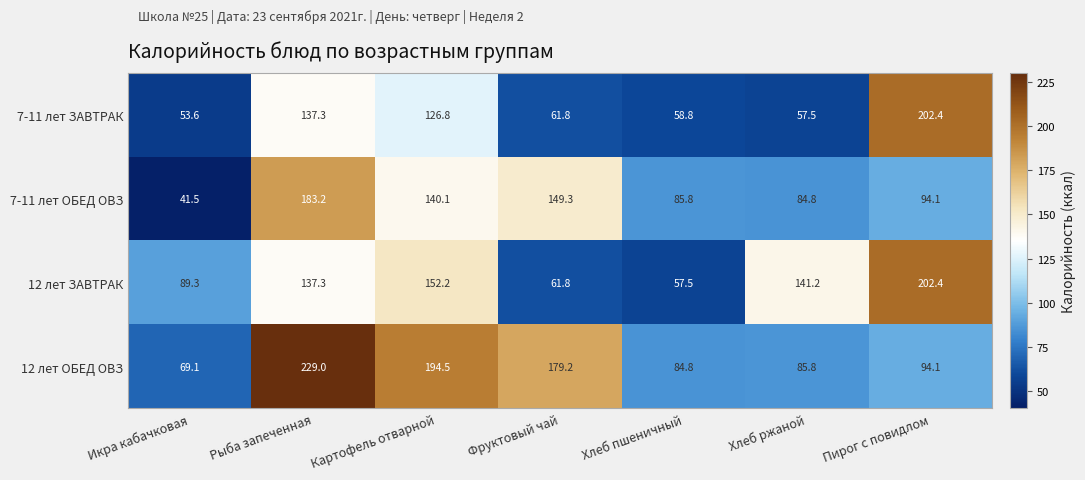

How many data points does each series have?

7